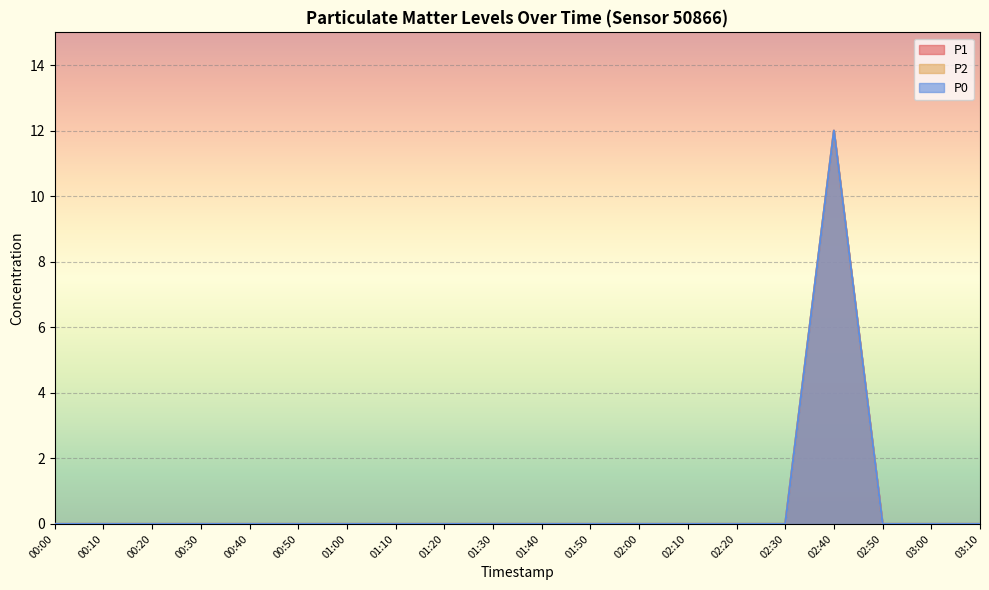

The P2 series shows 19 at 02:40. True or false?

False